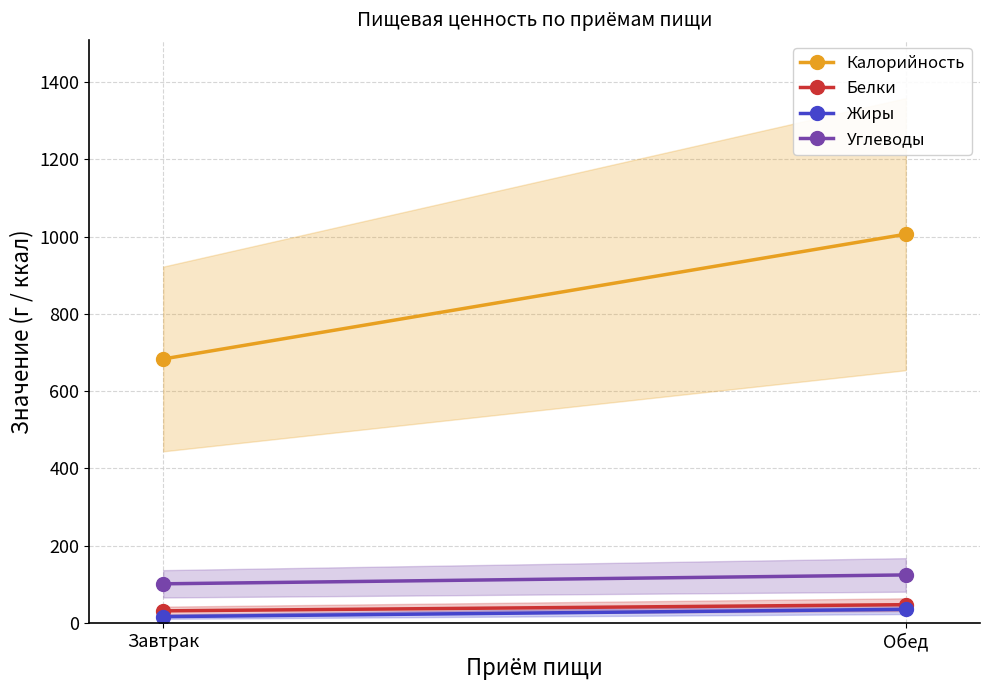

Rank the series by their maximum value, from highest to lowest.

Калорийность, Углеводы, Белки, Жиры